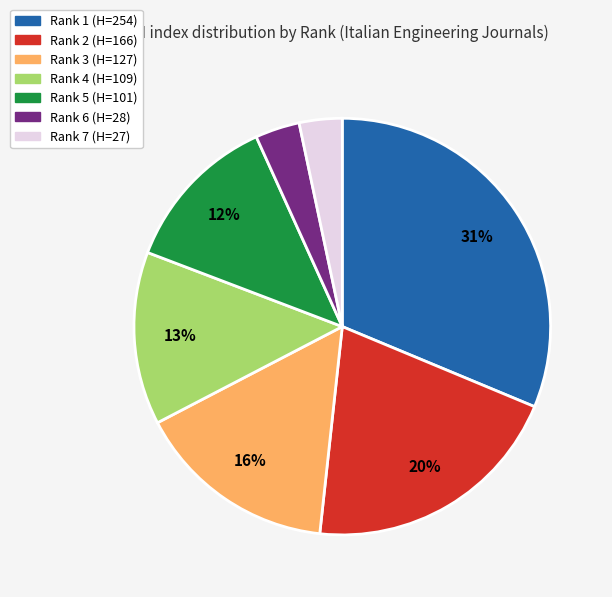

The Rank 7 slice represents 3% of the pie. True or false?

True